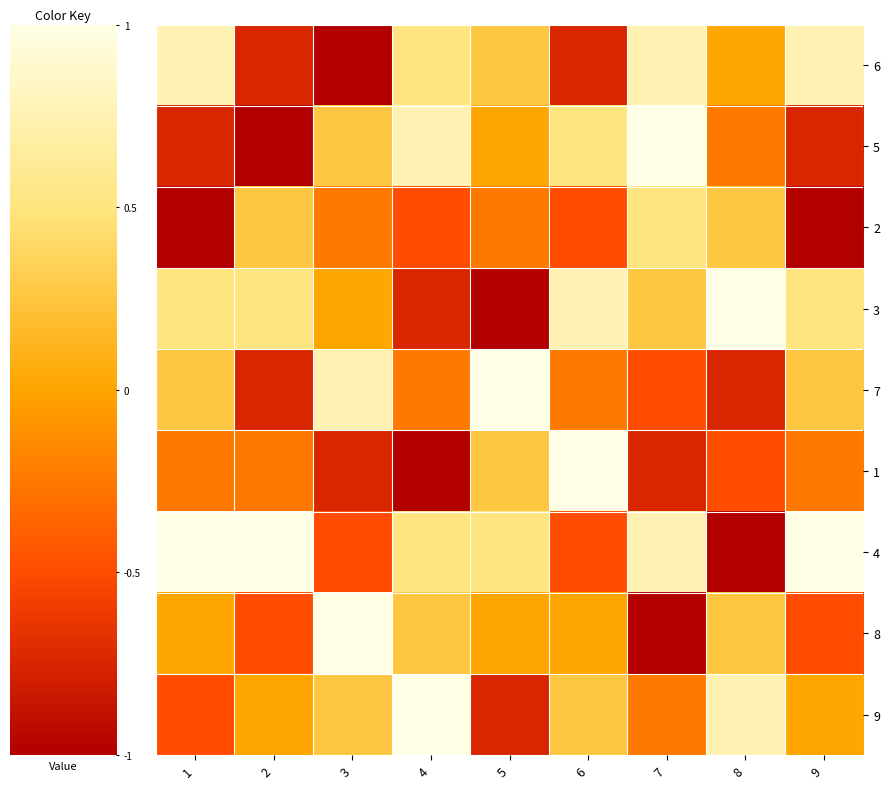

Reading left to right, transcribe all the data shown in this chart.

6: 1=0.8	2=-0.8	3=-1.0	4=0.5	5=0.2	6=-0.8	7=0.8	8=0.0	9=0.8
5: 1=-0.8	2=-1.0	3=0.2	4=0.8	5=0.0	6=0.5	7=1.0	8=-0.2	9=-0.8
2: 1=-1.0	2=0.2	3=-0.2	4=-0.5	5=-0.2	6=-0.5	7=0.5	8=0.2	9=-1.0
3: 1=0.5	2=0.5	3=0.0	4=-0.8	5=-1.0	6=0.8	7=0.2	8=1.0	9=0.5
7: 1=0.2	2=-0.8	3=0.8	4=-0.2	5=1.0	6=-0.2	7=-0.5	8=-0.8	9=0.2
1: 1=-0.2	2=-0.2	3=-0.8	4=-1.0	5=0.2	6=1.0	7=-0.8	8=-0.5	9=-0.2
4: 1=1.0	2=1.0	3=-0.5	4=0.5	5=0.5	6=-0.5	7=0.8	8=-1.0	9=1.0
8: 1=0.0	2=-0.5	3=1.0	4=0.2	5=0.0	6=0.0	7=-1.0	8=0.2	9=-0.5
9: 1=-0.5	2=0.0	3=0.2	4=1.0	5=-0.8	6=0.2	7=-0.2	8=0.8	9=0.0